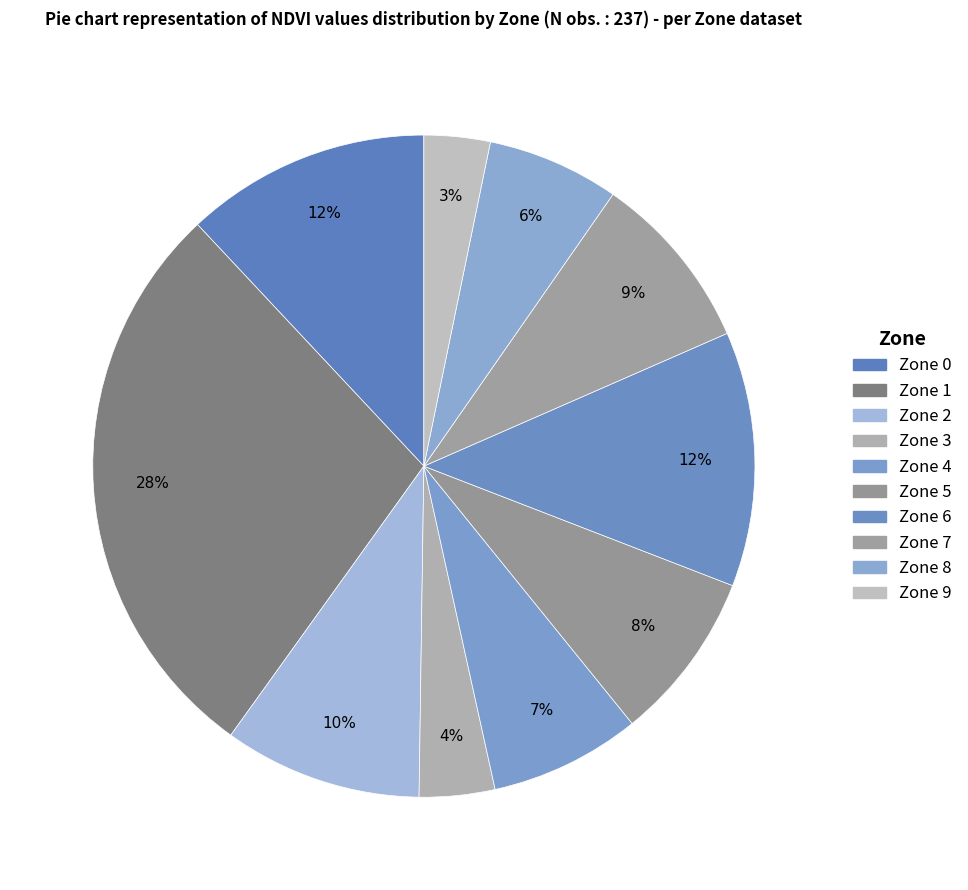

How many segments does this pie chart have?

10